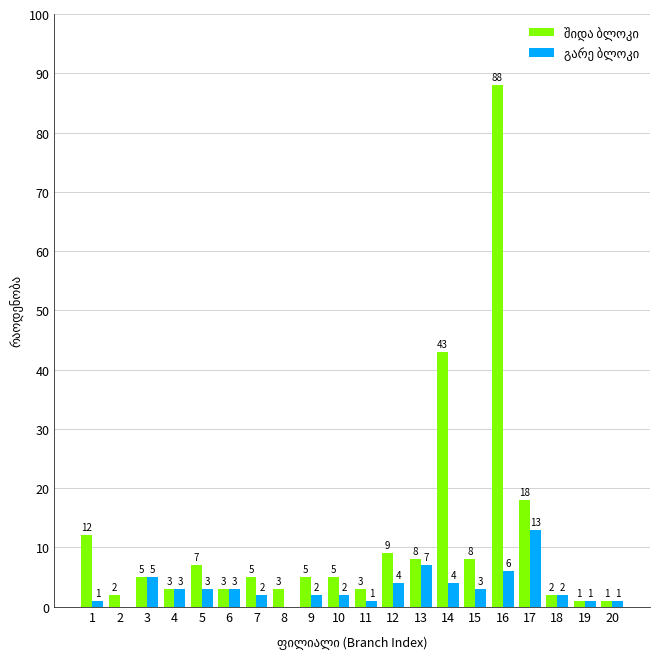

At which category is the sum across all series the highest?

16